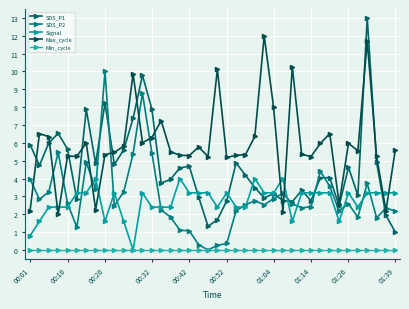

How many values in the Max_cycle series exceed 5?

34